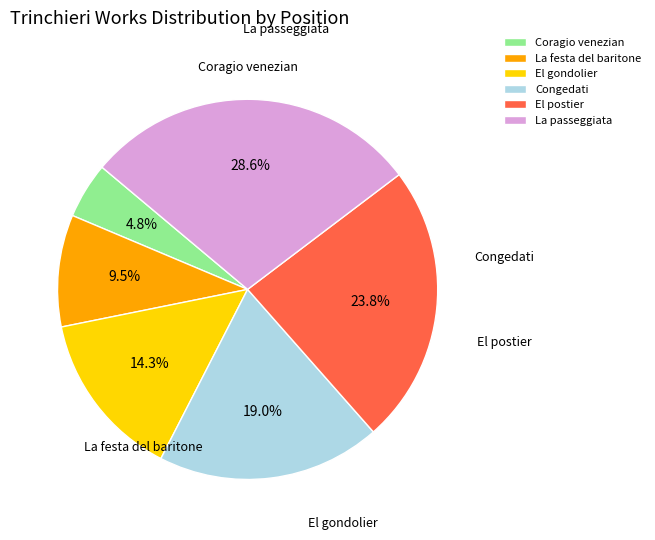

To the nearest percent, what is the difference between the largest and smallest slice percentages?

24%